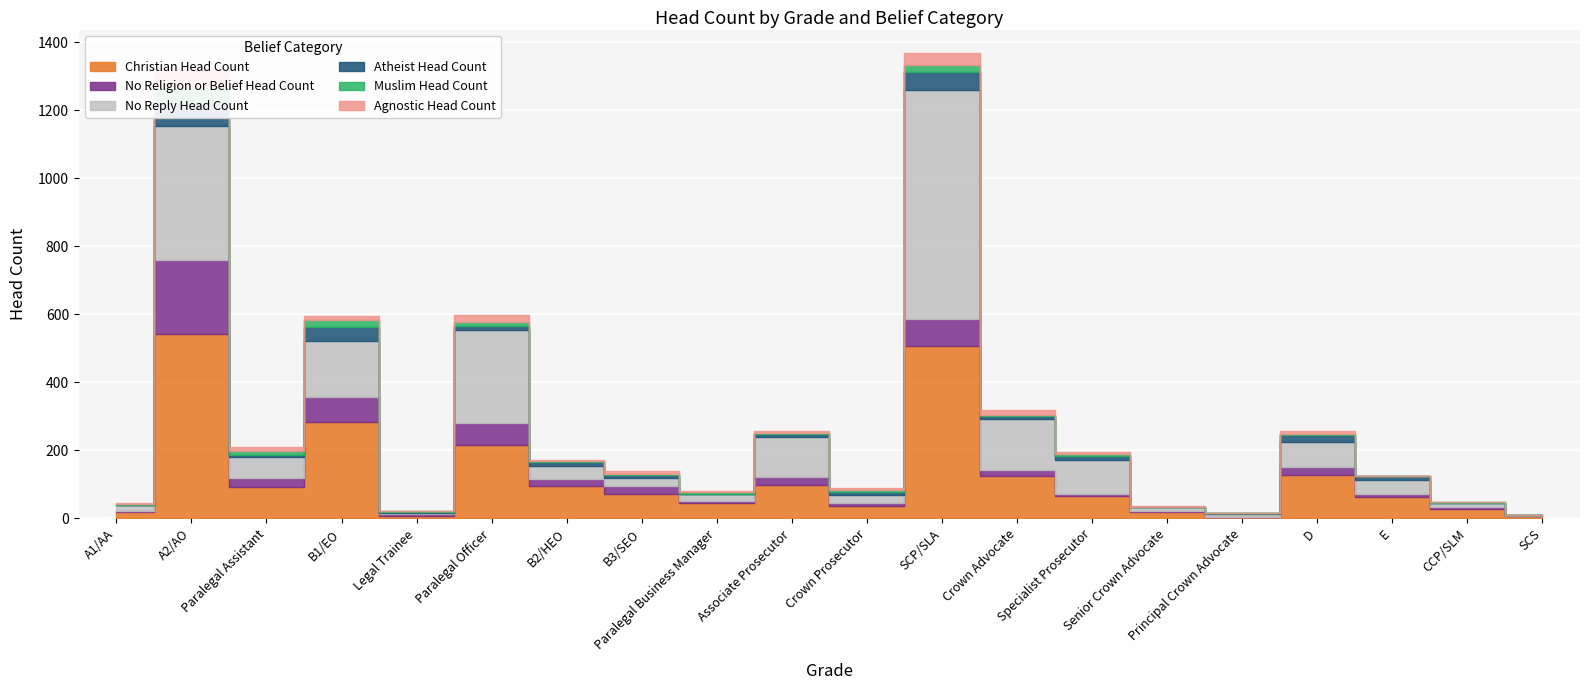

Reading left to right, what are all the values shown in this chart?

Christian Head Count: A1/AA=20	A2/AO=542	Paralegal Assistant=91	B1/EO=283	Legal Trainee=6	Paralegal Officer=216	B2/HEO=94	B3/SEO=71	Paralegal Business Manager=46	Associate Prosecutor=99	Crown Prosecutor=36	SCP/SLA=508	Crown Advocate=125	Specialist Prosecutor=67	Senior Crown Advocate=18	Principal Crown Advocate=3	D=127	E=63	CCP/SLM=27	SCS=6
No Religion or Belief Head Count: A1/AA=3	A2/AO=219	Paralegal Assistant=27	B1/EO=73	Legal Trainee=7	Paralegal Officer=65	B2/HEO=22	B3/SEO=24	Paralegal Business Manager=5	Associate Prosecutor=24	Crown Prosecutor=9	SCP/SLA=79	Crown Advocate=17	Specialist Prosecutor=5	Senior Crown Advocate=4	Principal Crown Advocate=1	D=25	E=8	CCP/SLM=6	SCS=0
No Reply Head Count: A1/AA=16	A2/AO=393	Paralegal Assistant=64	B1/EO=167	Legal Trainee=4	Paralegal Officer=272	B2/HEO=38	B3/SEO=23	Paralegal Business Manager=20	Associate Prosecutor=116	Crown Prosecutor=24	SCP/SLA=672	Crown Advocate=150	Specialist Prosecutor=100	Senior Crown Advocate=11	Principal Crown Advocate=10	D=73	E=41	CCP/SLM=11	SCS=3
Atheist Head Count: A1/AA=1	A2/AO=67	Paralegal Assistant=5	B1/EO=41	Legal Trainee=3	Paralegal Officer=13	B2/HEO=11	B3/SEO=11	Paralegal Business Manager=1	Associate Prosecutor=9	Crown Prosecutor=9	SCP/SLA=53	Crown Advocate=8	Specialist Prosecutor=12	Senior Crown Advocate=0	Principal Crown Advocate=2	D=20	E=12	CCP/SLM=1	SCS=1
Muslim Head Count: A1/AA=3	A2/AO=49	Paralegal Assistant=11	B1/EO=19	Legal Trainee=2	Paralegal Officer=12	B2/HEO=4	B3/SEO=1	Paralegal Business Manager=6	Associate Prosecutor=3	Crown Prosecutor=5	SCP/SLA=21	Crown Advocate=4	Specialist Prosecutor=5	Senior Crown Advocate=0	Principal Crown Advocate=0	D=4	E=0	CCP/SLM=2	SCS=0
Agnostic Head Count: A1/AA=1	A2/AO=52	Paralegal Assistant=11	B1/EO=13	Legal Trainee=1	Paralegal Officer=19	B2/HEO=4	B3/SEO=8	Paralegal Business Manager=2	Associate Prosecutor=5	Crown Prosecutor=6	SCP/SLA=36	Crown Advocate=14	Specialist Prosecutor=7	Senior Crown Advocate=3	Principal Crown Advocate=1	D=7	E=2	CCP/SLM=2	SCS=0